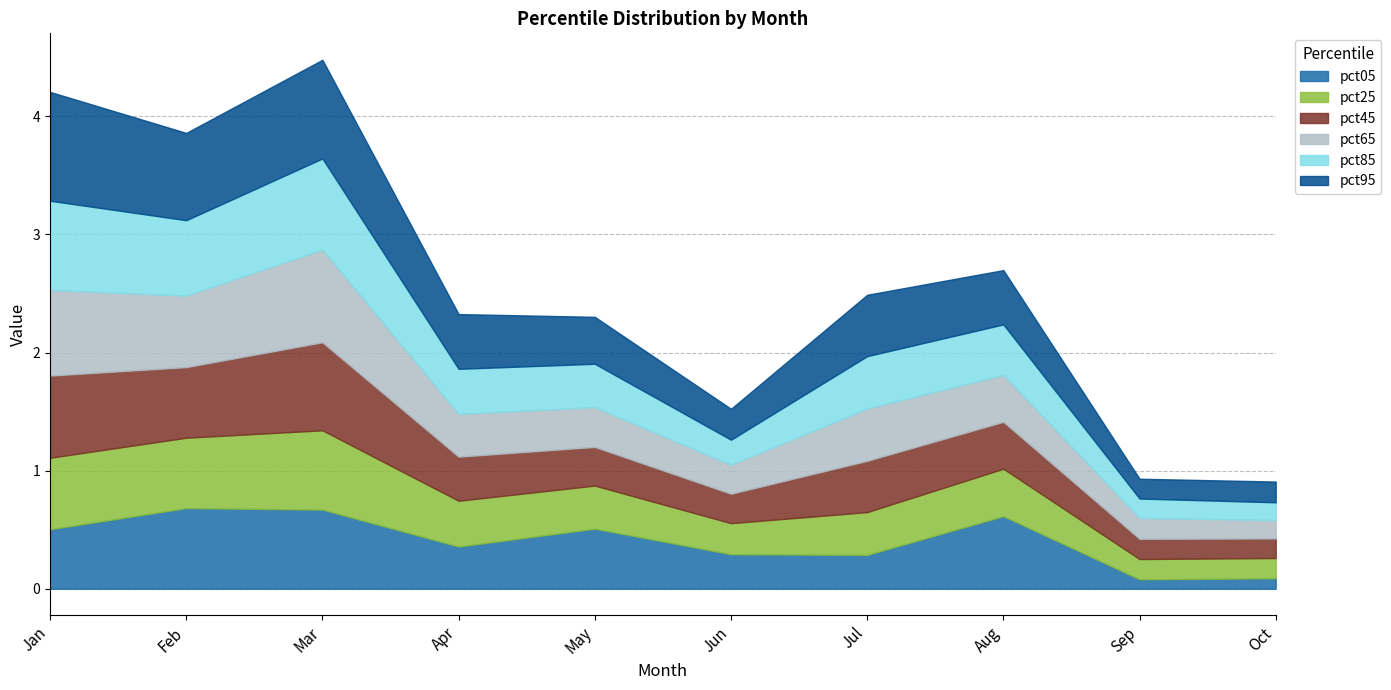

Between which two adjacent categories do pct45 and pct85 first intersect?

May and Jun